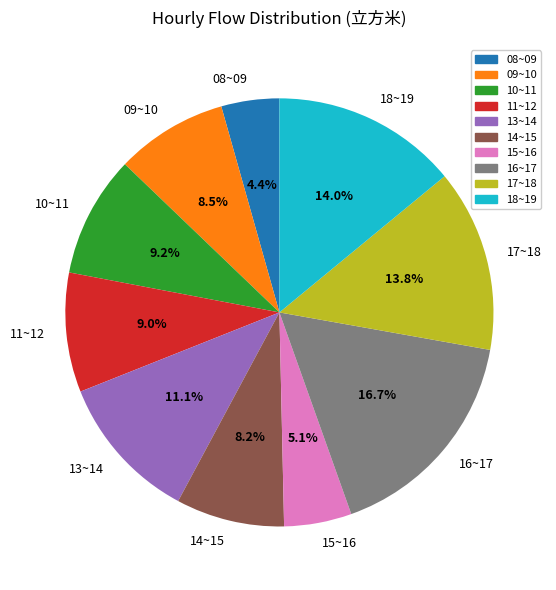

What is the largest slice in the pie chart?

16~17